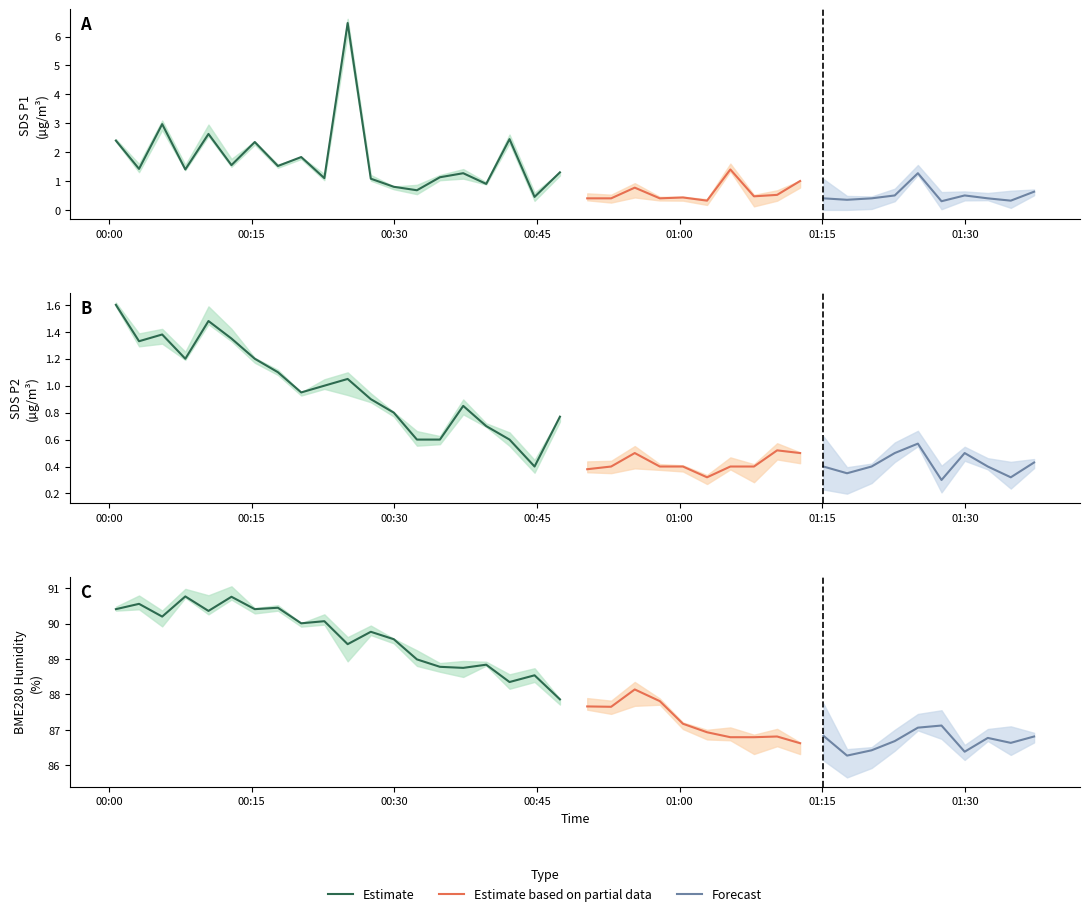

Which series has the largest total across all categories?

BME280_humidity